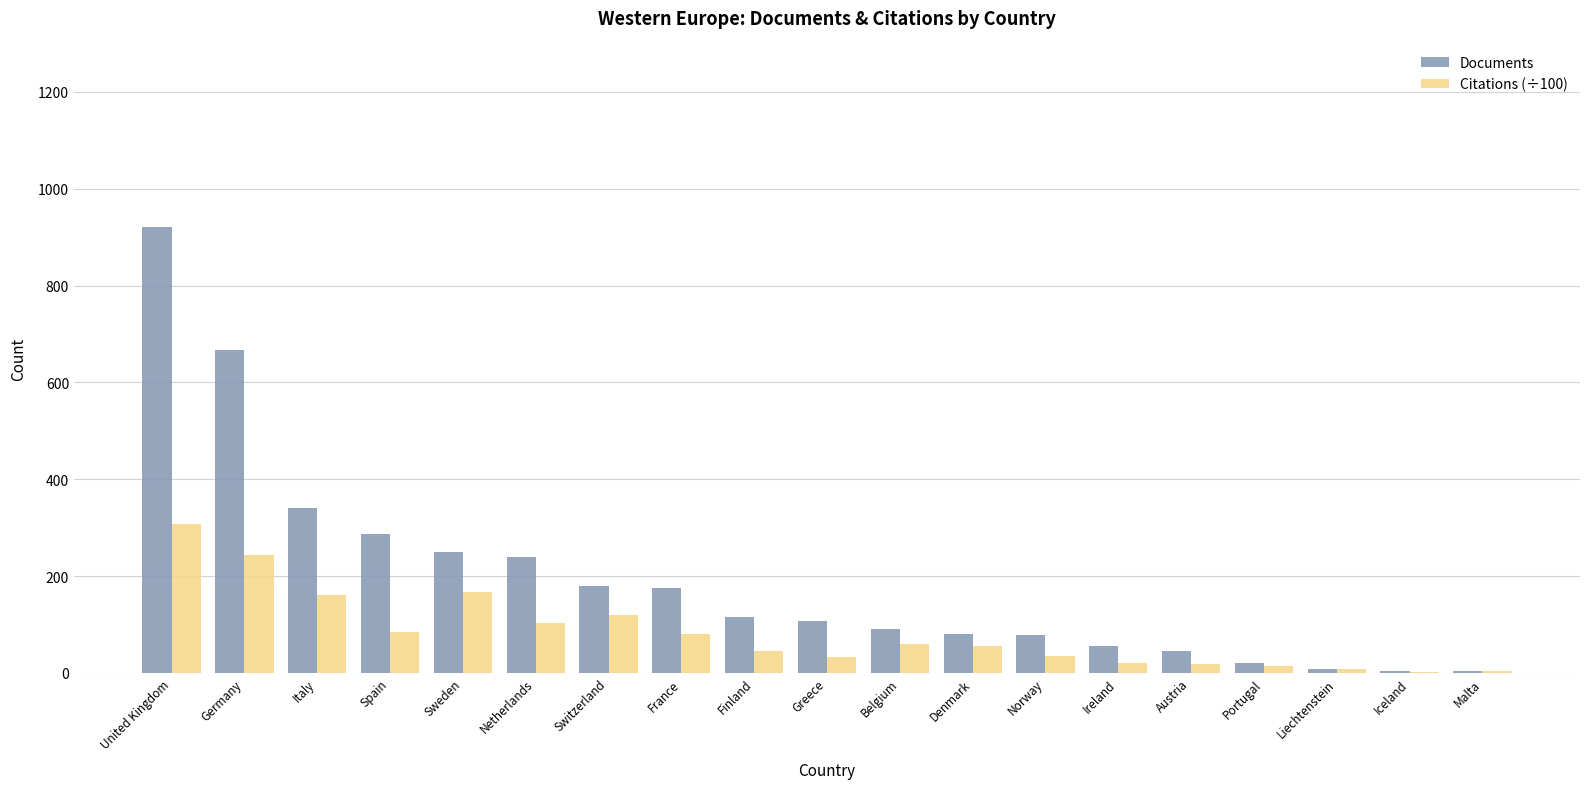

Does the chart contain stacked bars?

No